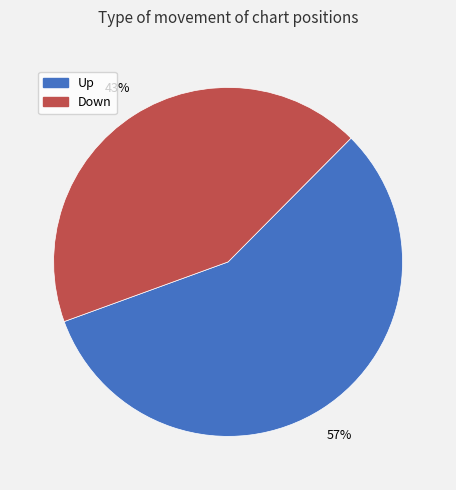

To the nearest percent, what is the average slice percentage?

50%